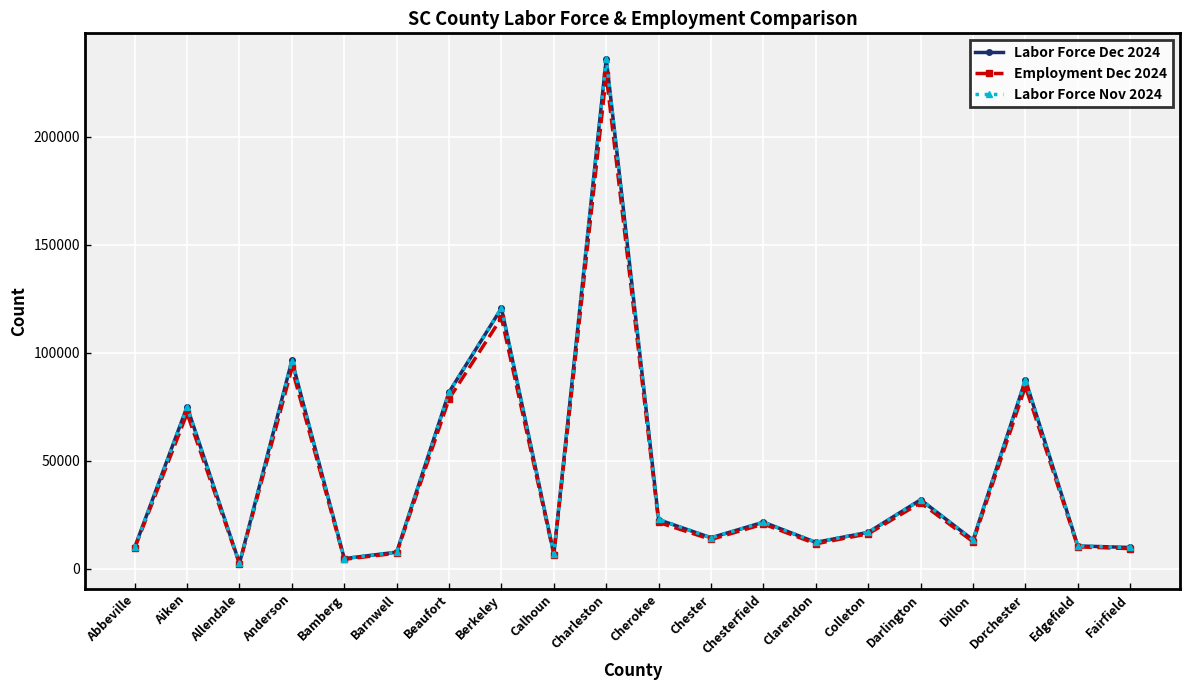

How many intersections are there between Labor Force Dec 2024 and Labor Force Nov 2024?

12